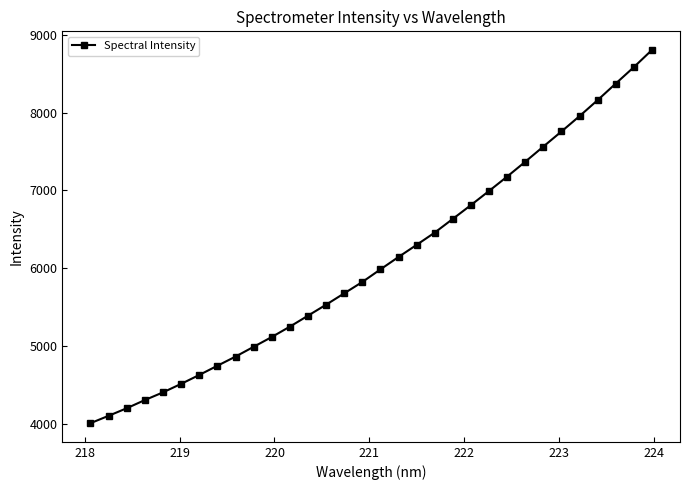

Is this an area chart (filled region under the line)?

No